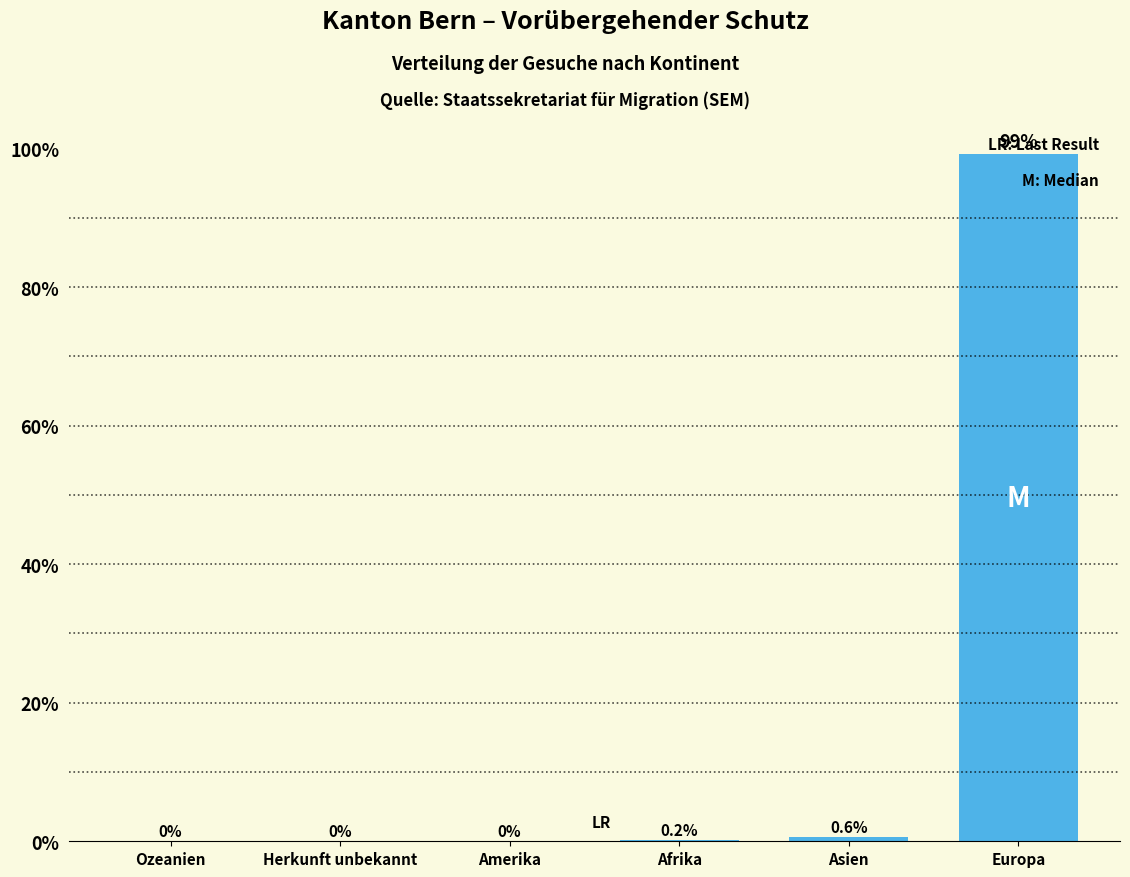

Reading right to left, extract all data points from this chart.

Europa=99.2	Asien=0.6	Afrika=0.2	Amerika=0.0	Herkunft unbekannt=0.0	Ozeanien=0.0